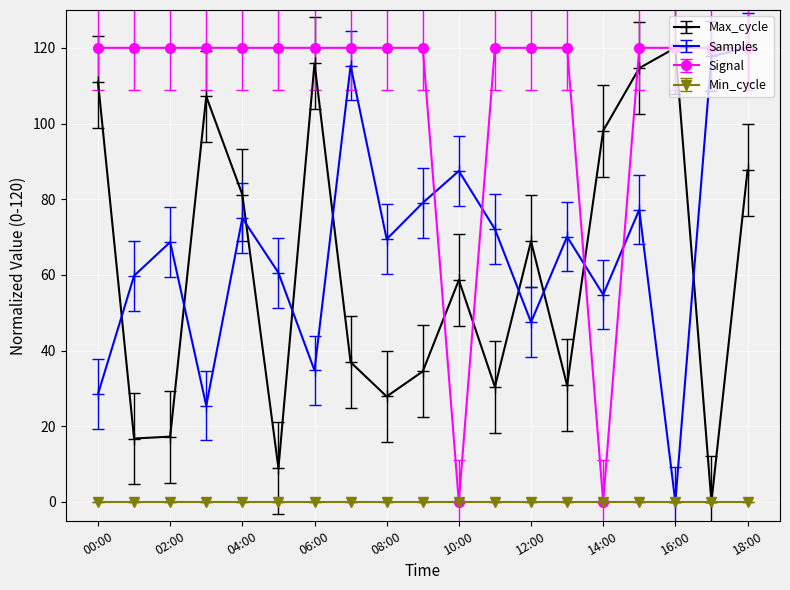

After their last crossing, which series has the higher values: Max_cycle or Samples?

Samples